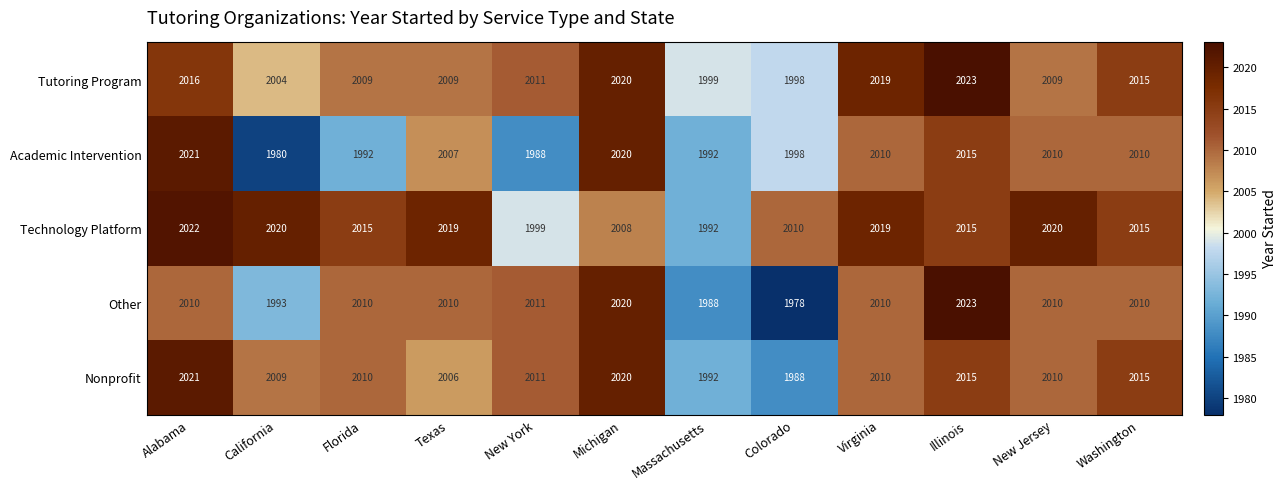

Is it true that Technology Platform equals 3613 at Michigan?

False